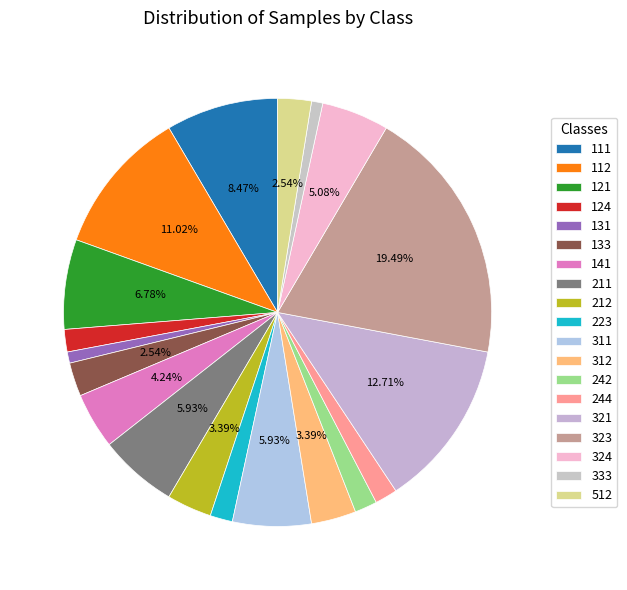

To the nearest percent, what is the average slice percentage?

5%